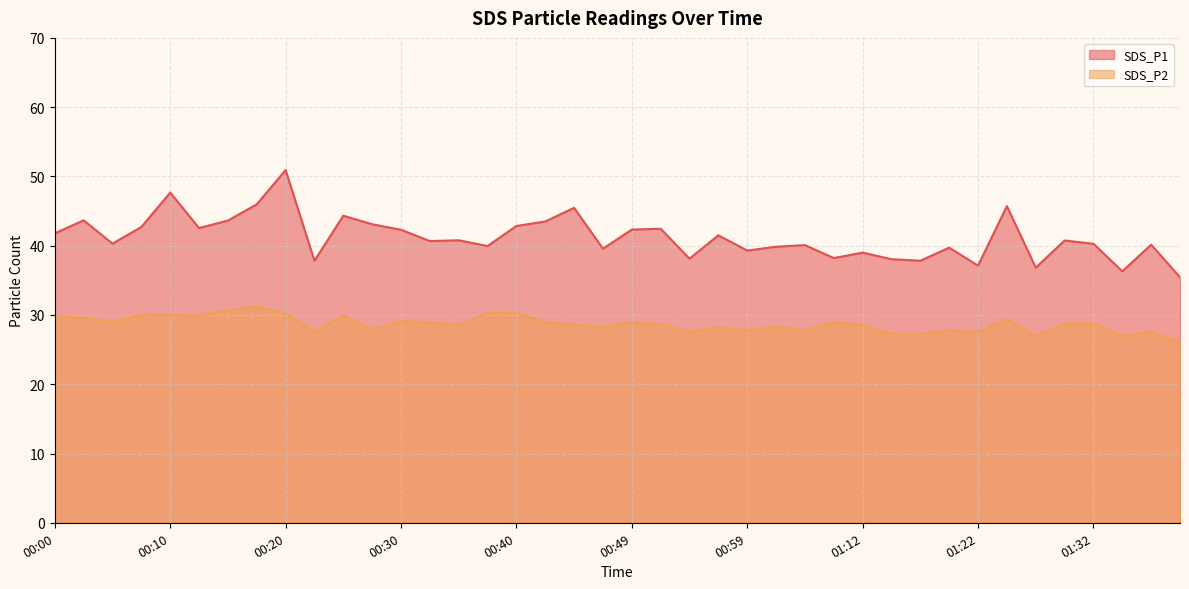

The value of SDS_P1 at 01:02 is 10.0. True or false?

False